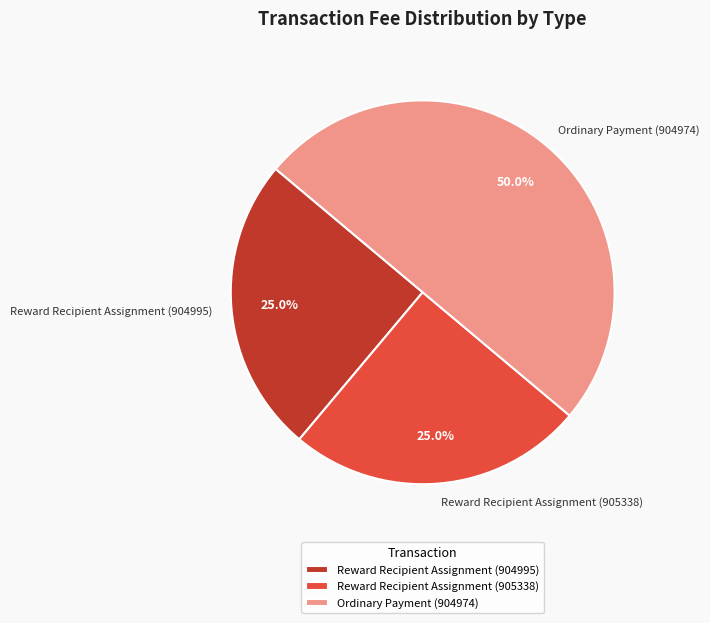

To the nearest percent, what percentage of the pie is Reward Recipient Assignment (905338)?

25%